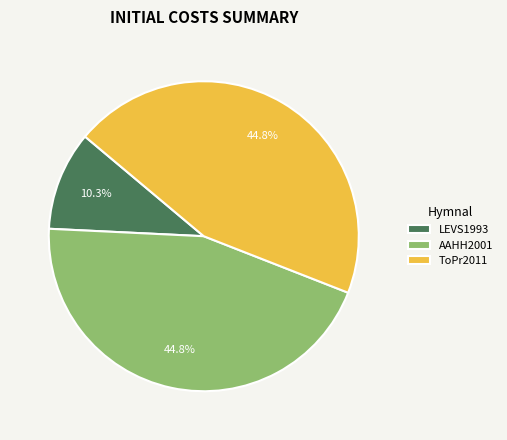

What is the smallest slice in the pie chart?

LEVS1993